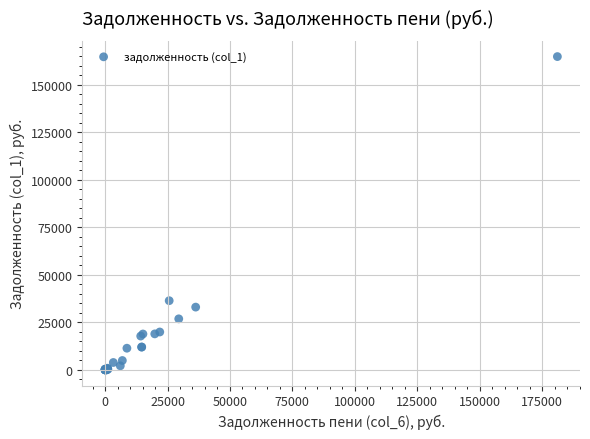

What Y value in the scatter plot is closest to 82386?

36380.6